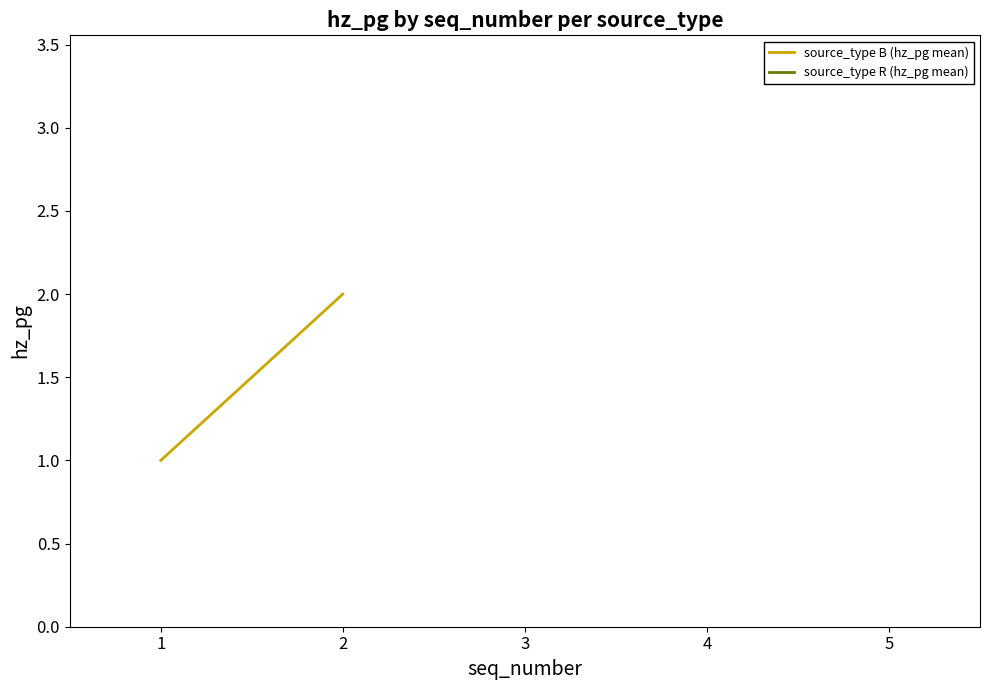

Read the value at 1.

1